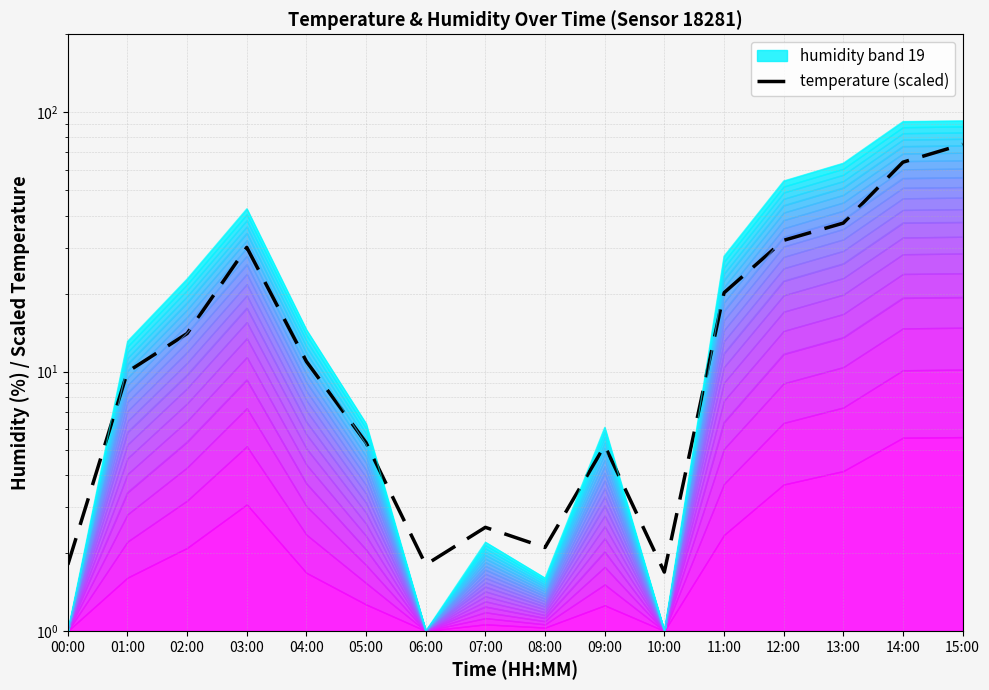

Reading left to right, what are all the values shown in this chart?

1.8	10.0	14.0	30.1	10.9	5.3	1.8	2.5	2.1	5.2	1.7	20.1	32.1	37.4	64.2	75.2